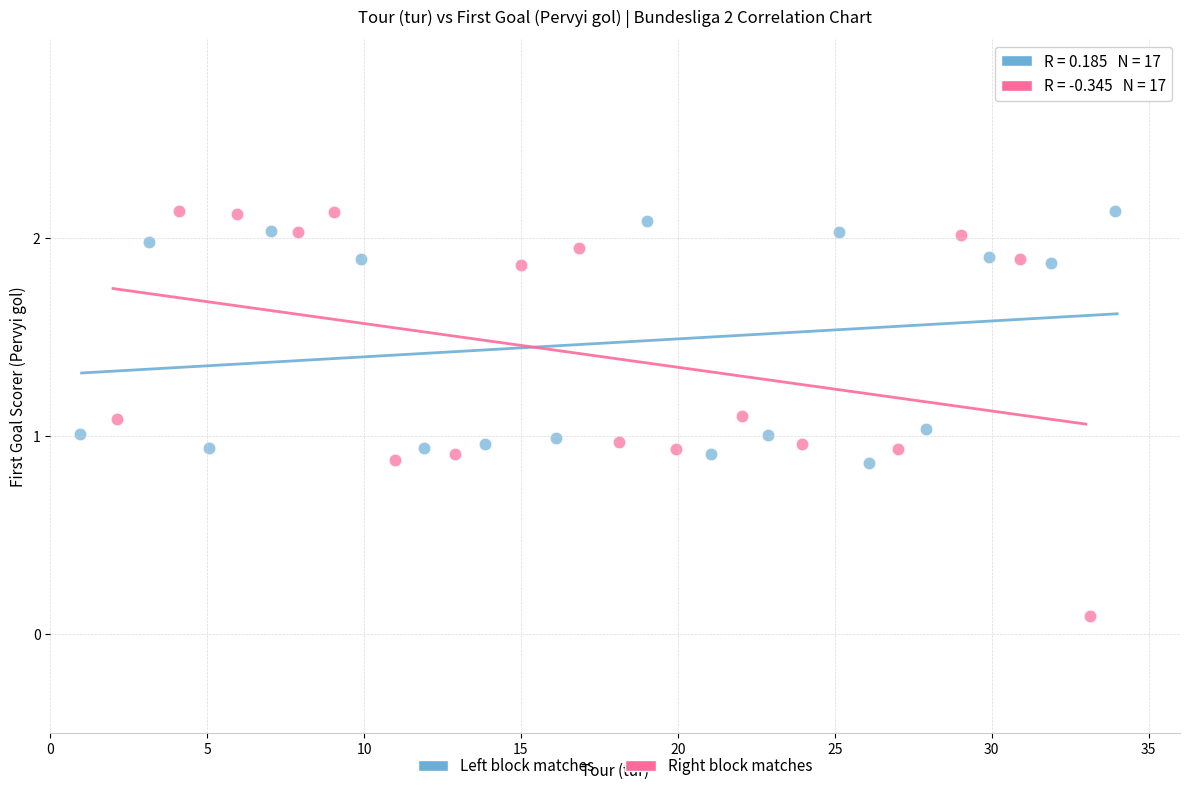

Which series has the largest Y range (max minus min)?

Right block matches